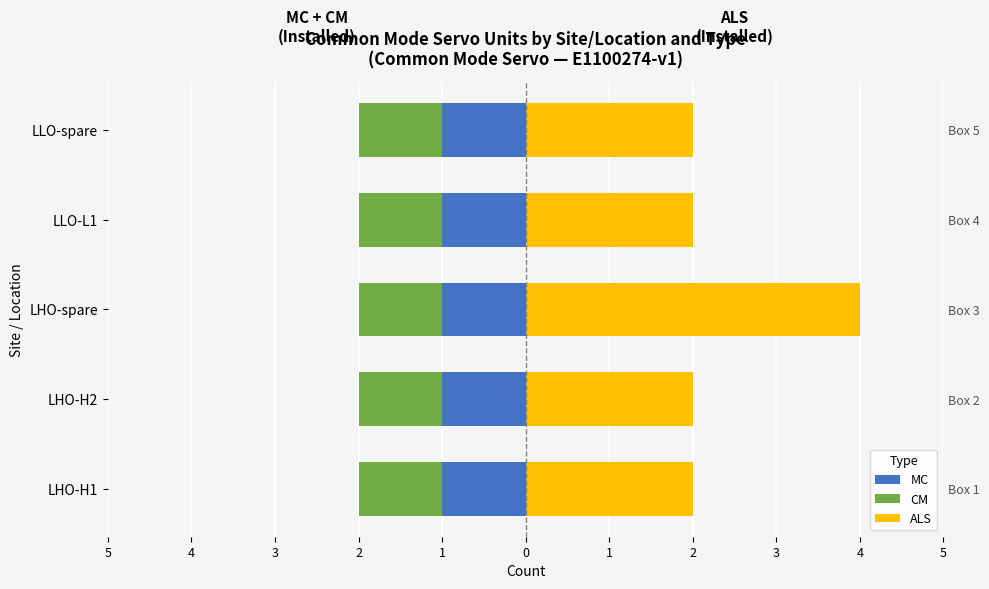

List the labels in order of ALS value, smallest first.

5, 4, 2, 1, 3